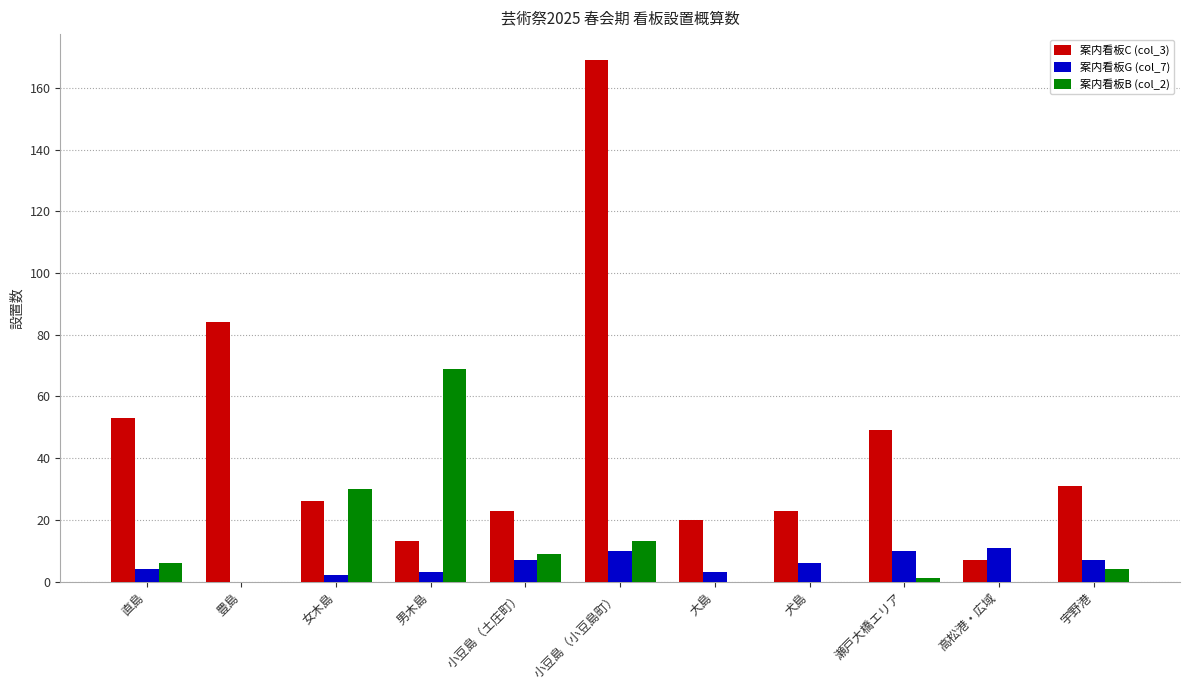

Is it true that 案内看板C (col_3) equals 7 at 高松港・広域?

True